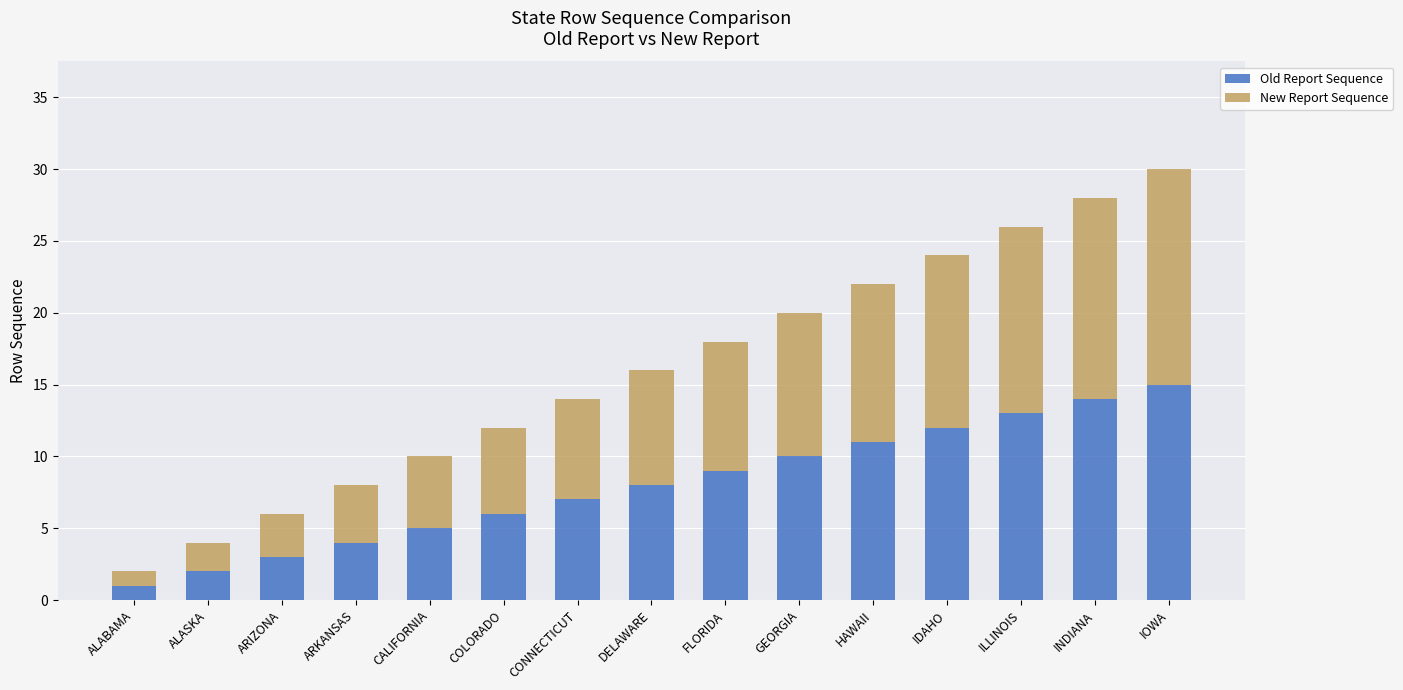

What is the total value across all series at GEORGIA?

20